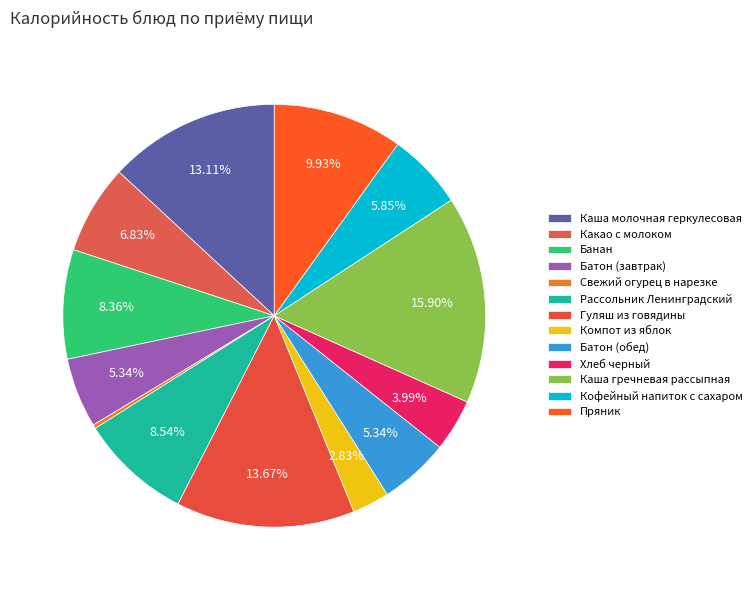

Rank the categories by value from lowest to highest.

Свежий огурец в нарезке, Компот из яблок, Хлеб черный, Батон (завтрак), Батон (обед), Кофейный напиток с сахаром, Какао с молоком, Банан, Рассольник Ленинградский, Пряник, Каша молочная геркулесовая, Гуляш из говядины, Каша гречневая рассыпная